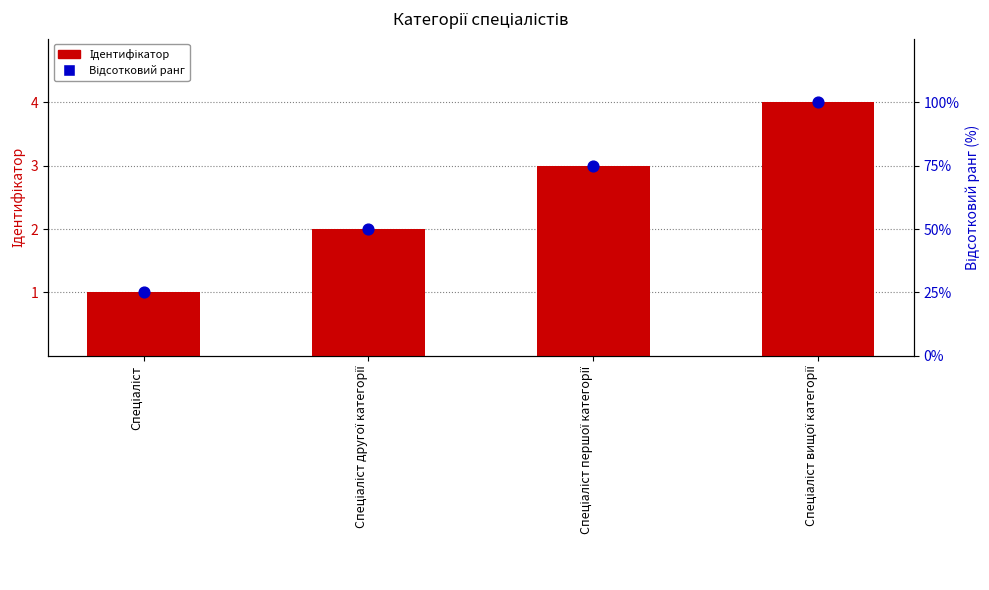

What is the total value across all series at Спеціаліст першої категорії?

78